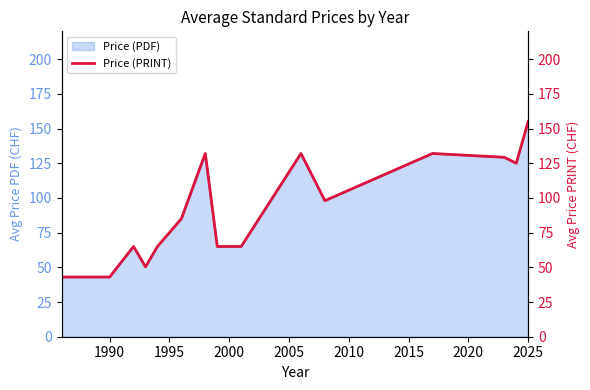

What is the maximum value for Price (PDF)?

155.0